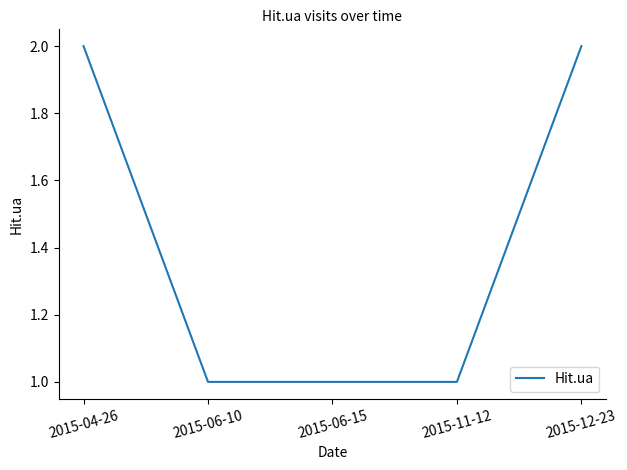

What position from the left is 2015-12-23?

5